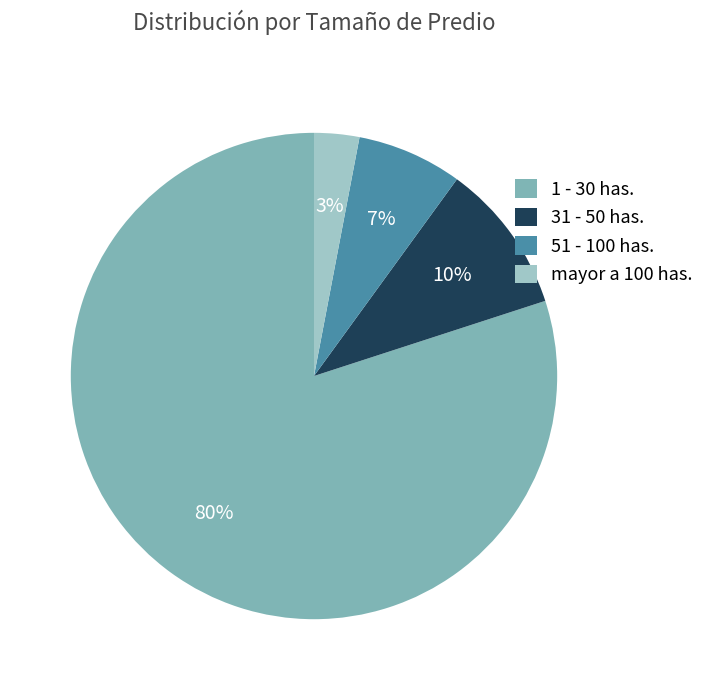

To the nearest percent, what is the difference between the 51 - 100 has. and mayor a 100 has. slice percentages?

4%